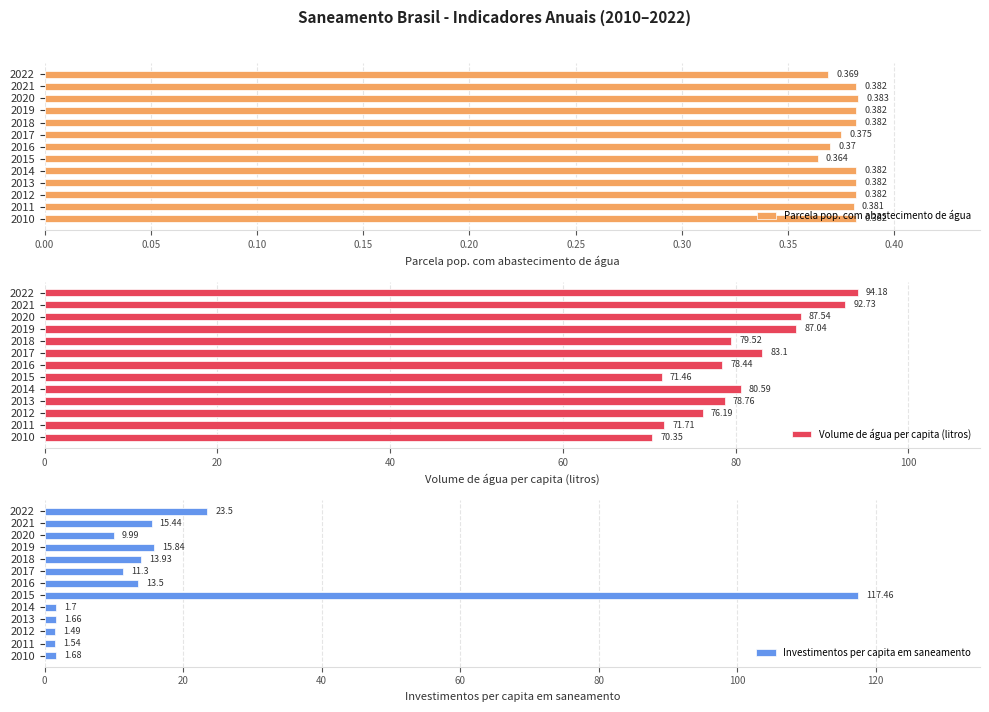

Reading left to right, list all the values displayed in this chart.

Parcela pop. com abastecimento de água: 0.4	0.4	0.4	0.4	0.4	0.4	0.4	0.4	0.4	0.4	0.4	0.4	0.4
Volume de água per capita (litros): 70.3	71.7	76.2	78.8	80.6	71.5	78.4	83.1	79.5	87.0	87.5	92.7	94.2
Investimentos per capita em saneamento: 1.7	1.5	1.5	1.7	1.7	117.5	13.5	11.3	13.9	15.8	10.0	15.4	23.5